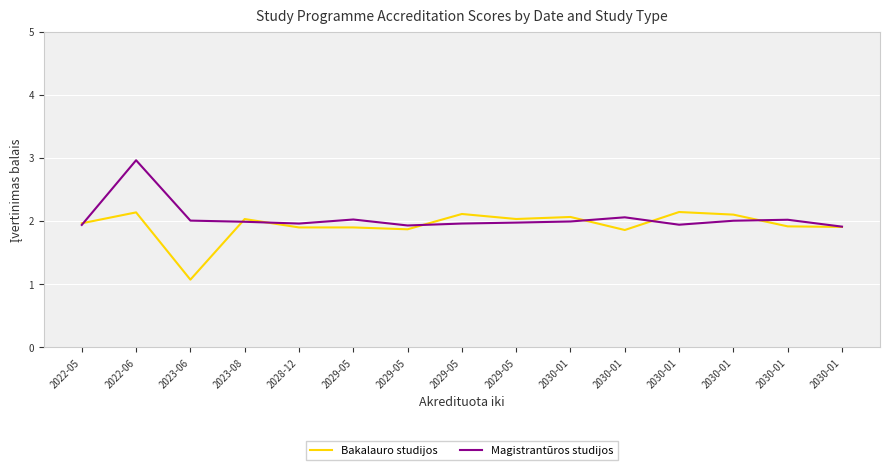

What is the difference between the Bakalauro studijos values at 2022-06 and 2030-01?

0.3